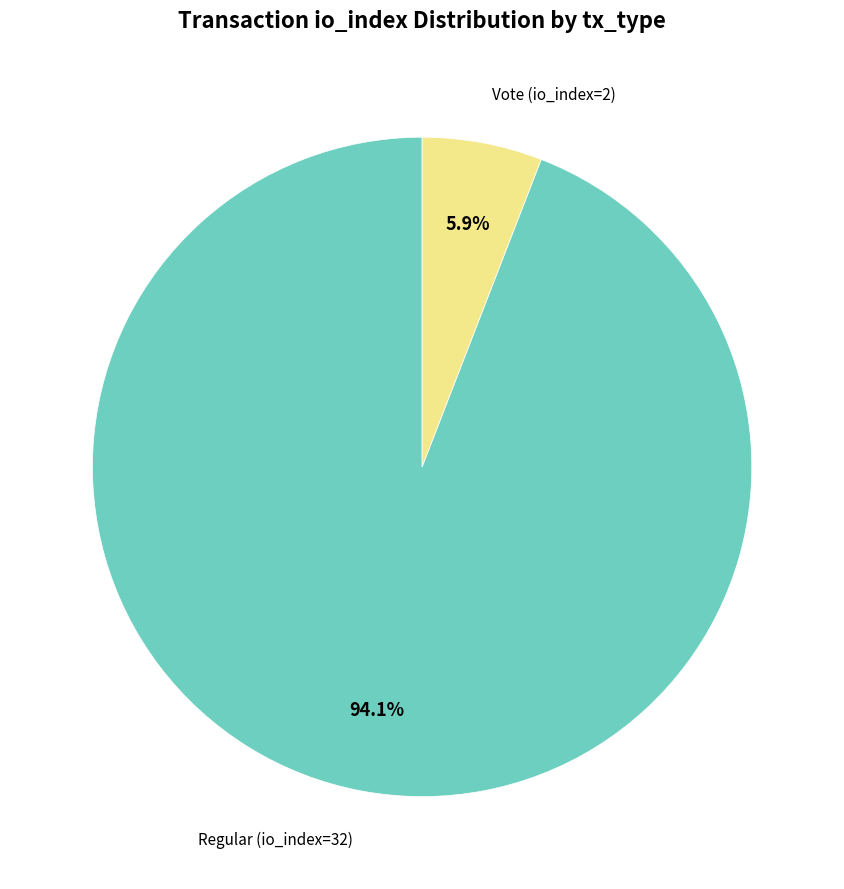

Which slice is the largest?

Regular (io_index=32)